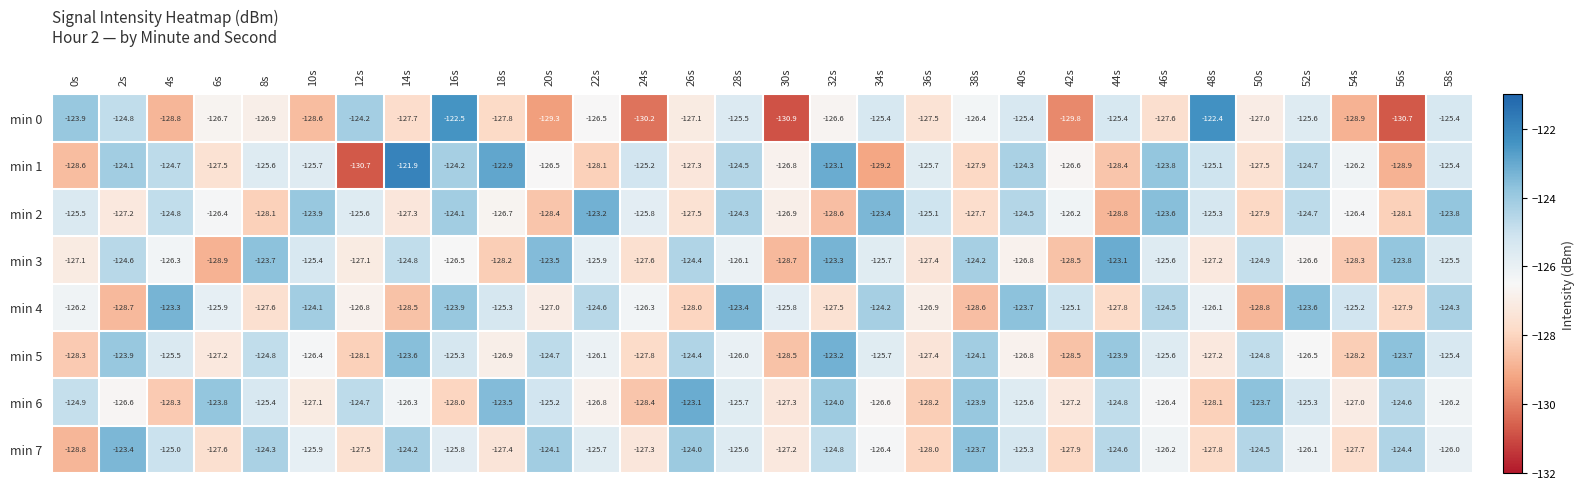

True or false: min 4 has a value of -125.3 at 18s.

True